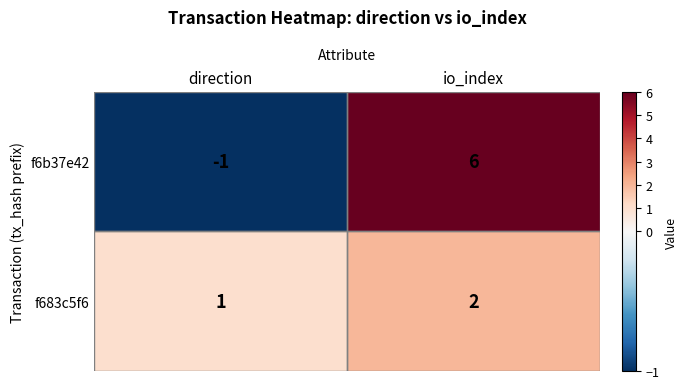

Rank the series by their maximum value, from lowest to highest.

f683c5f6, f6b37e42